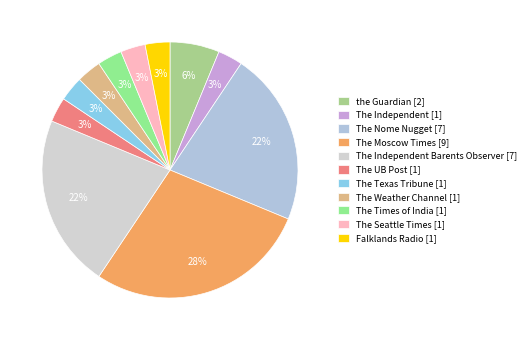

Which slice is the smallest?

The Independent